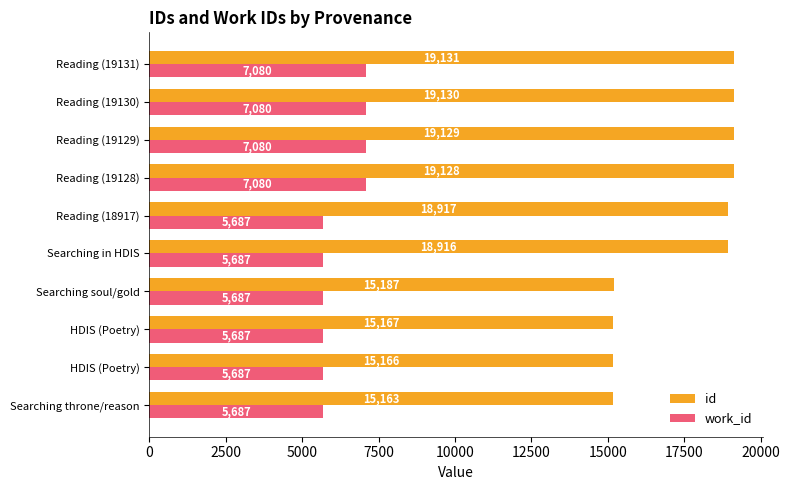

What is the greatest value displayed?

19131